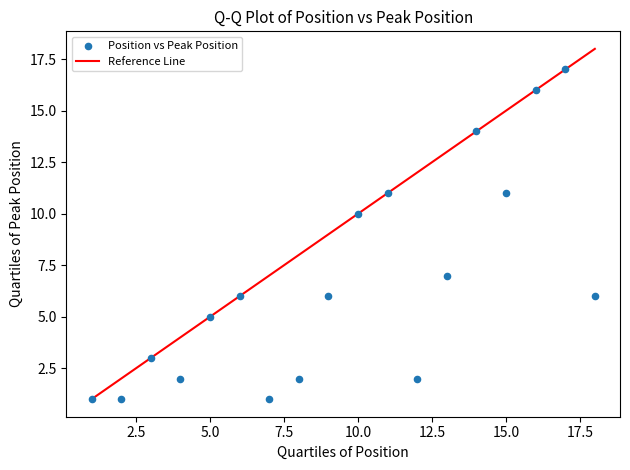

What Y value in the scatter plot is closest to 9?

10